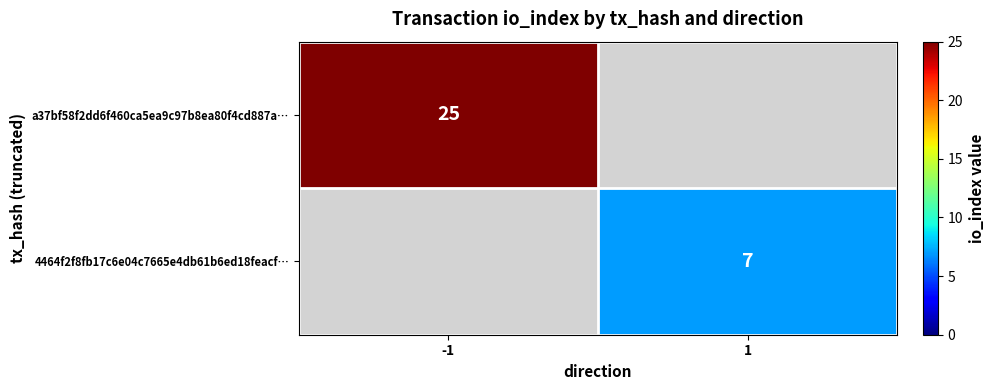

The value of 4464f2f8fb17c6e04c7665e4db61b6ed18feacf… at 1 is 3. True or false?

False